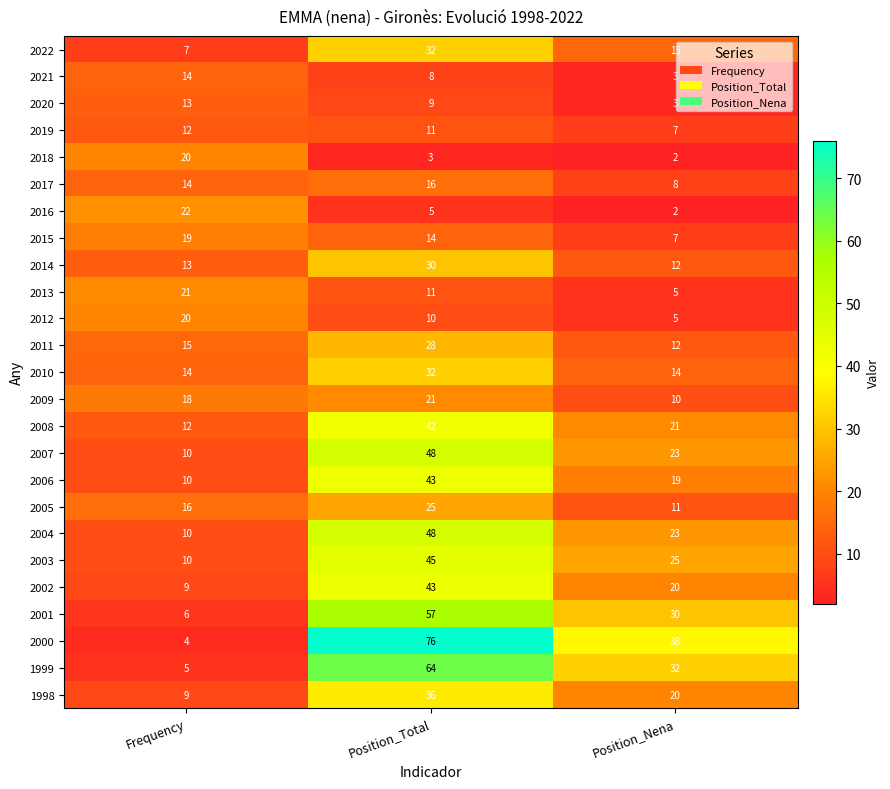

At which category is the sum across all series the highest?

Position_Total